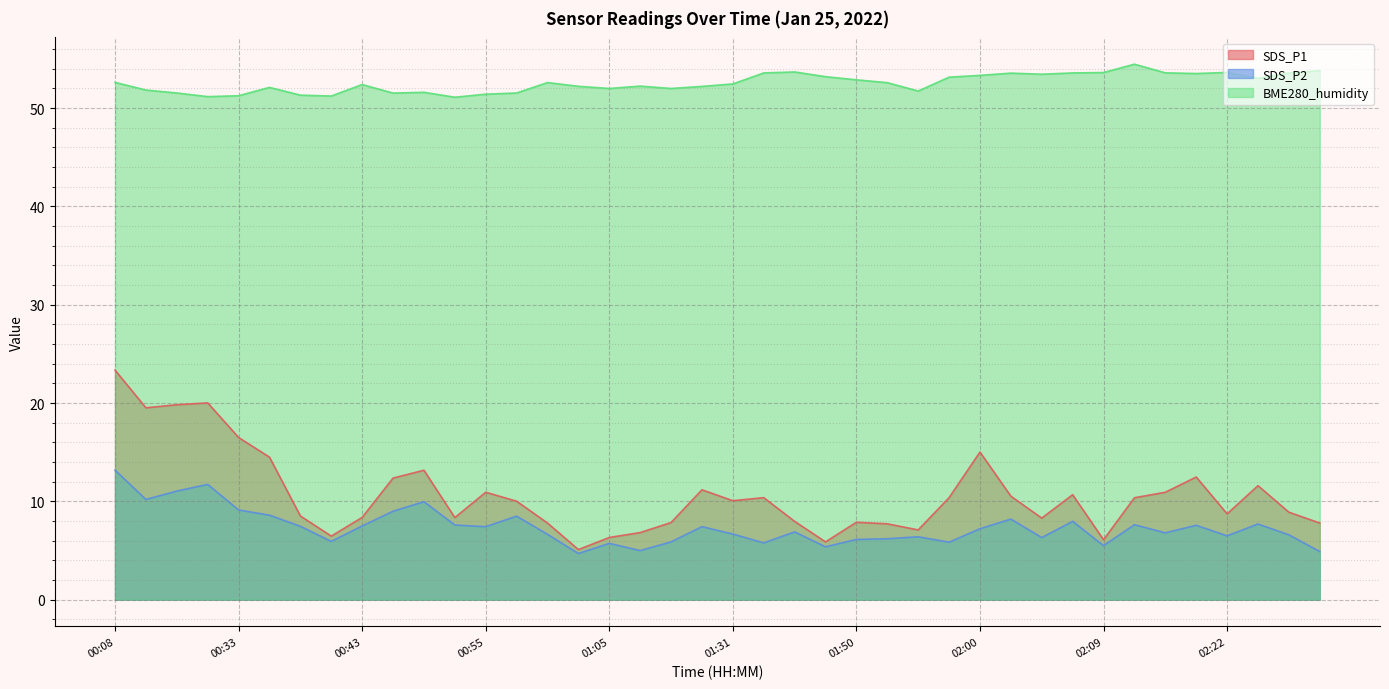

True or false: SDS_P1 and BME280_humidity cross at least once.

False